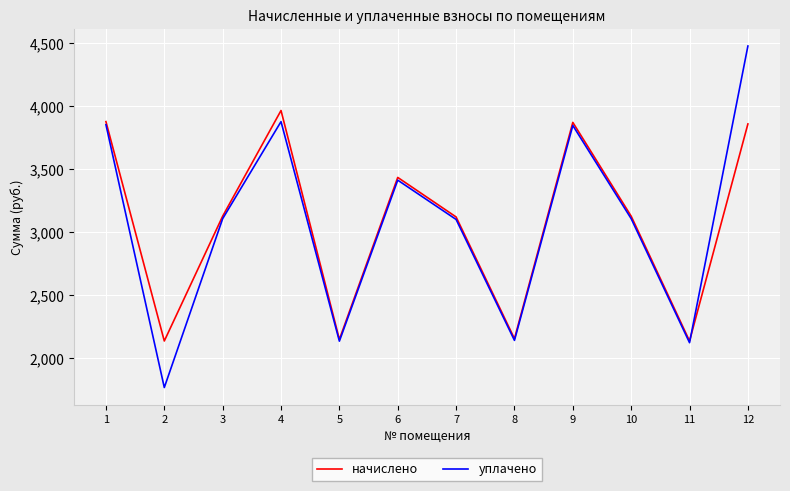

In начислено, how many points are lower than both neighbors (excluding endpoints)?

4